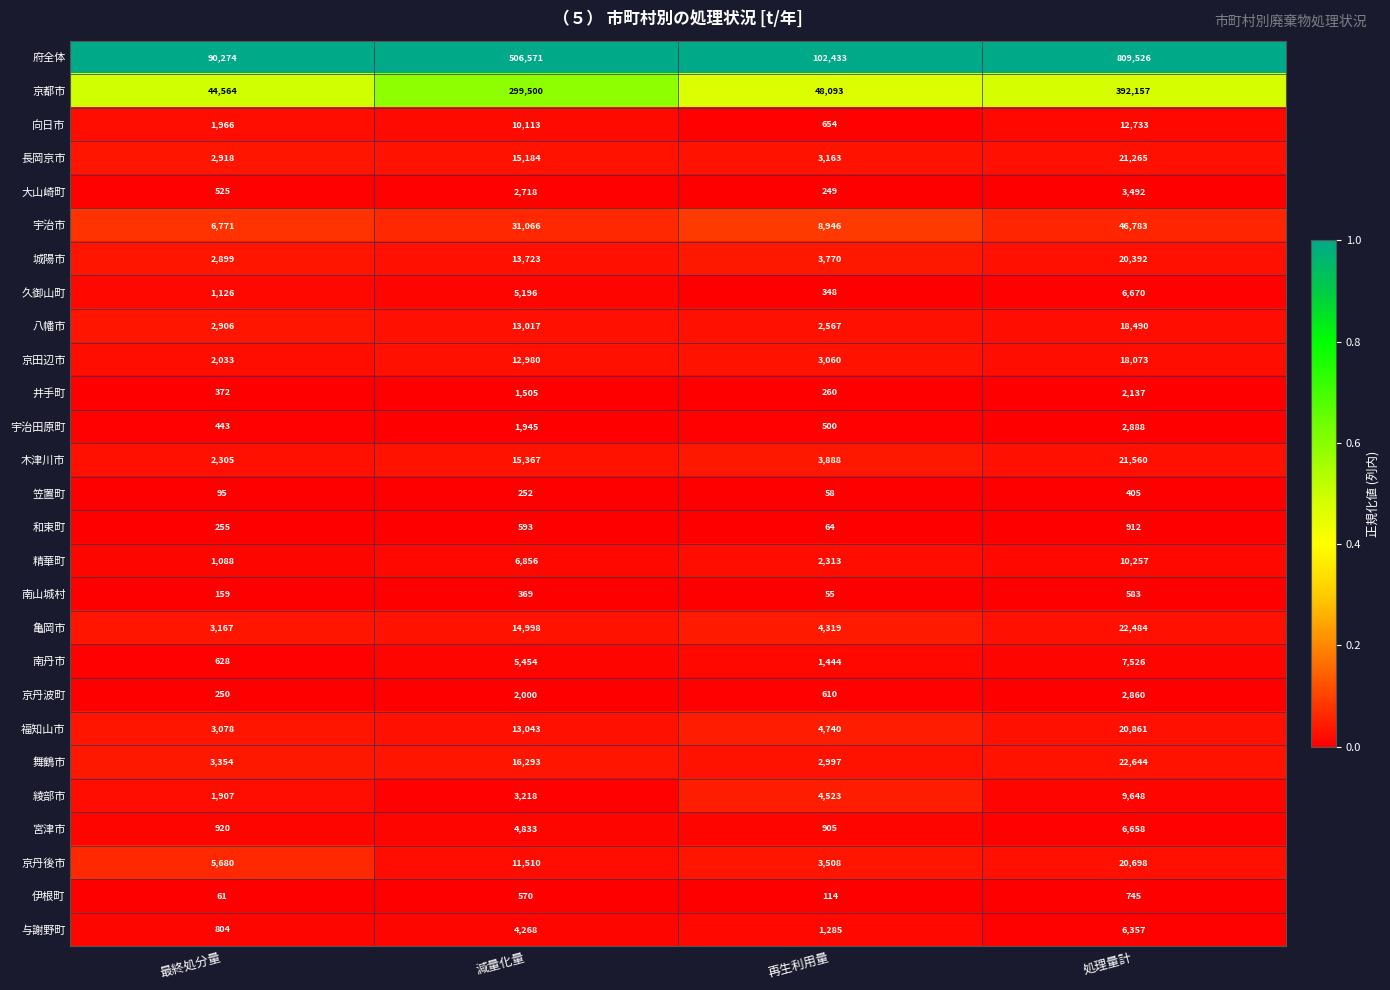

Where is 木津川市 nearest to the value 11932?

減量化量